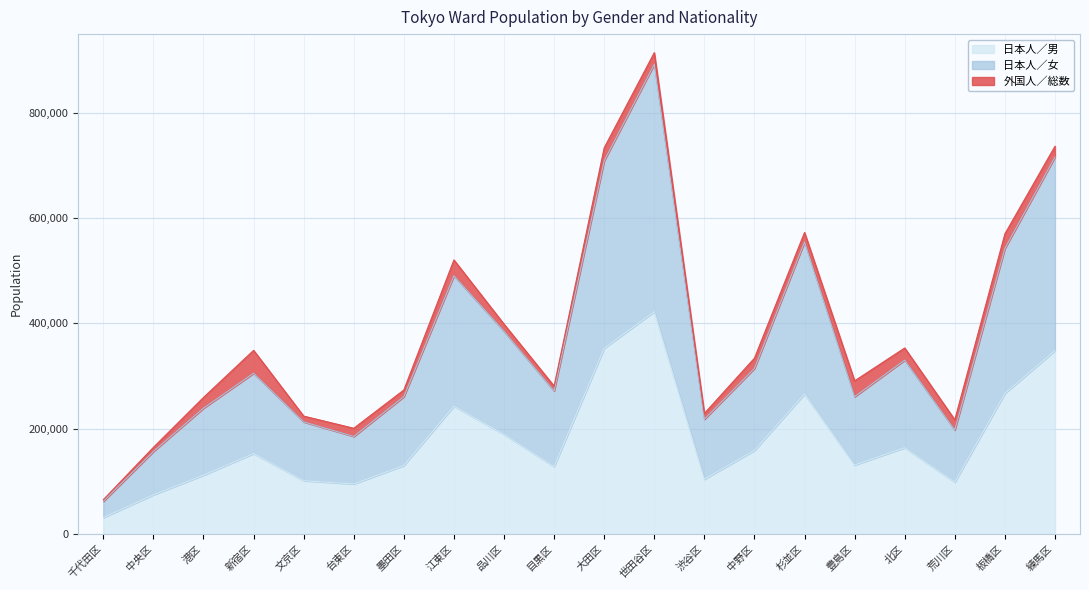

What is the difference between the second highest and minimum values in the 日本人／男 series?

321961